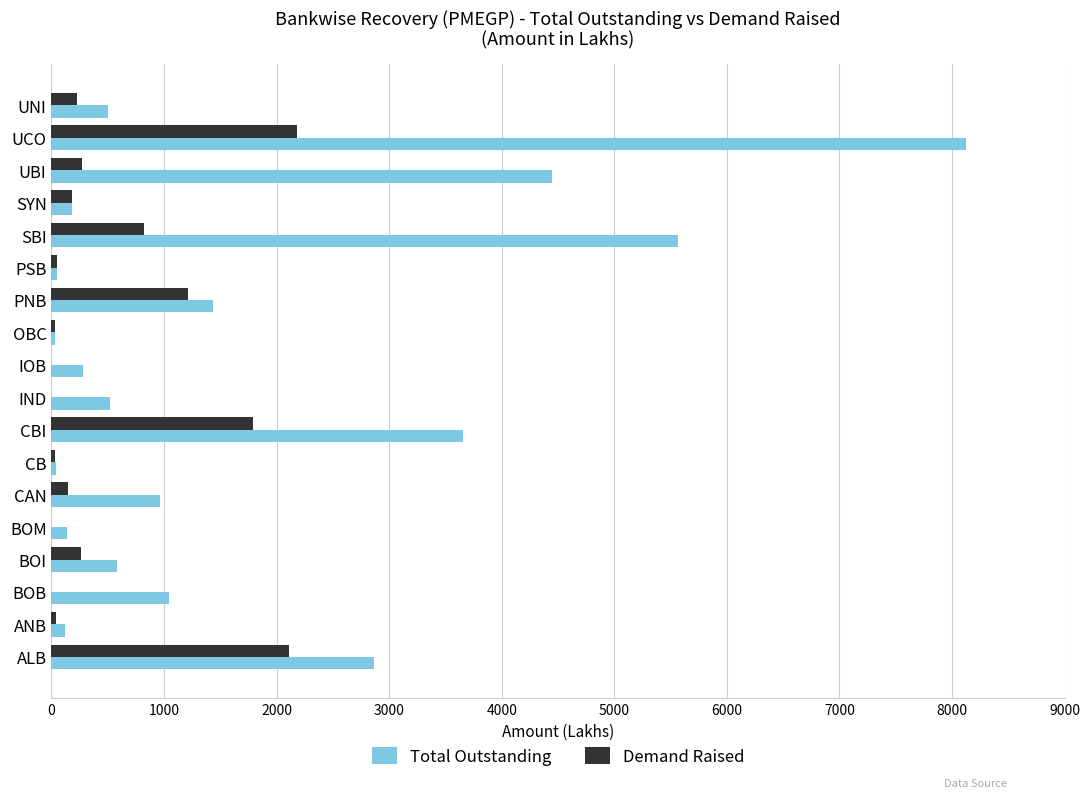

Read the Demand Raised value at ALB.

2113.9